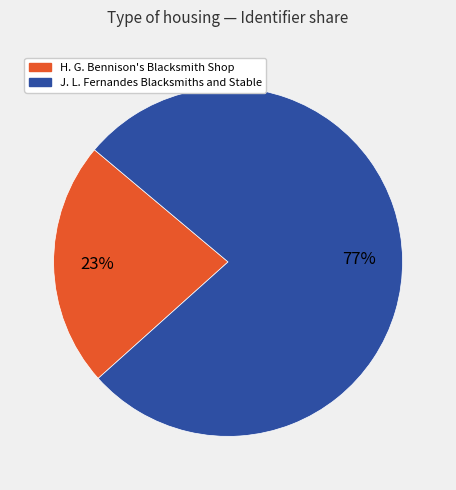

To the nearest percent, what is the combined percentage of J. L. Fernandes Blacksmiths and Stable and H. G. Bennison's Blacksmith Shop?

100%